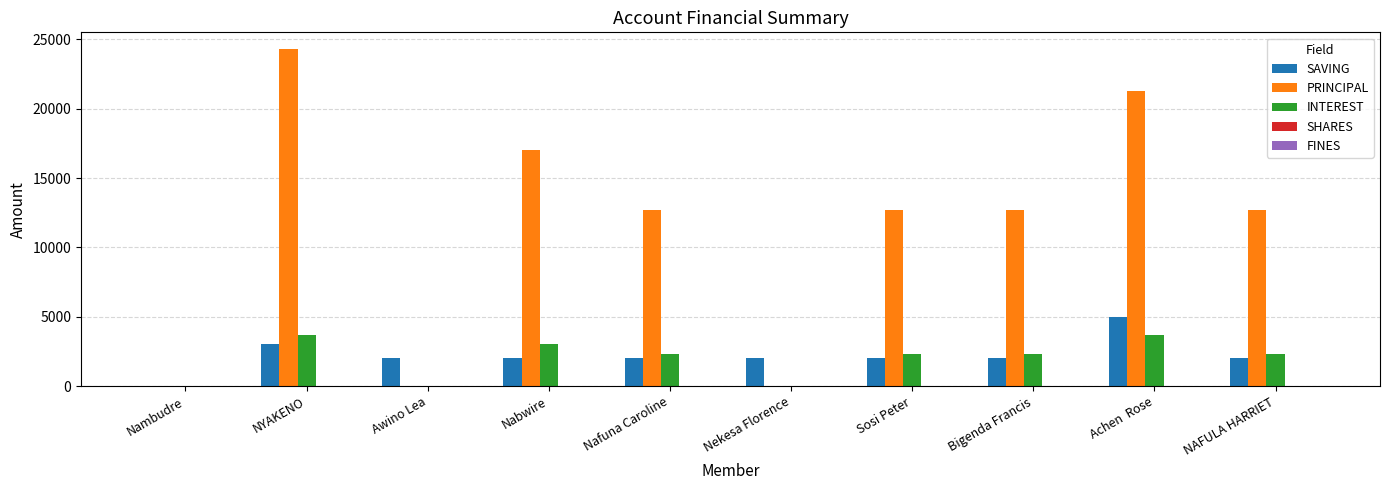

How many categories are shown in the chart?

10